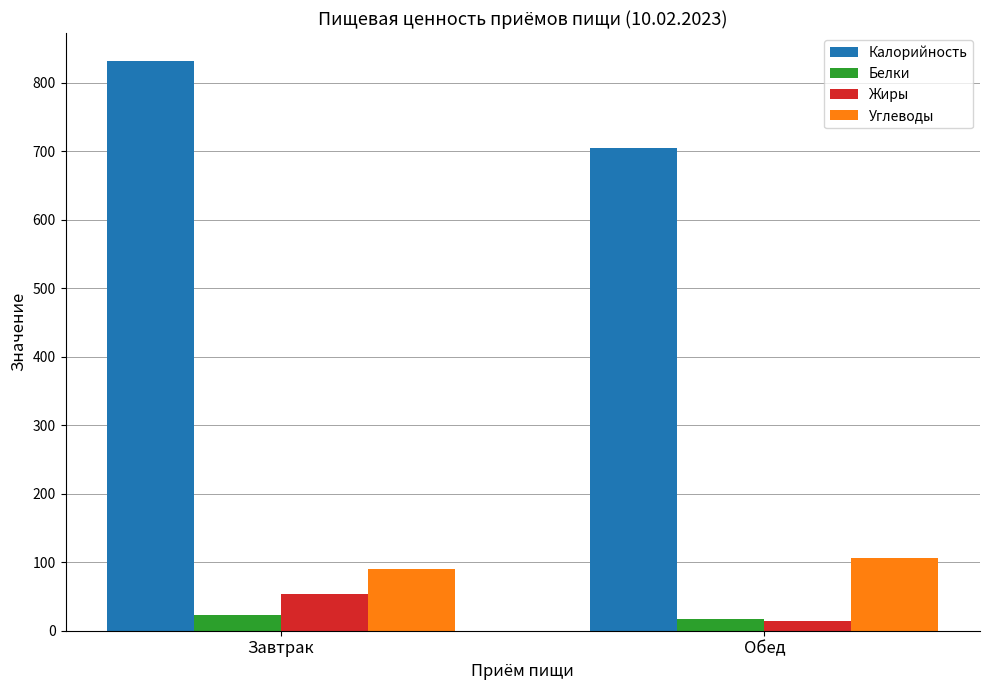

What is the sum of the Белки values at Завтрак and Обед?

41.2